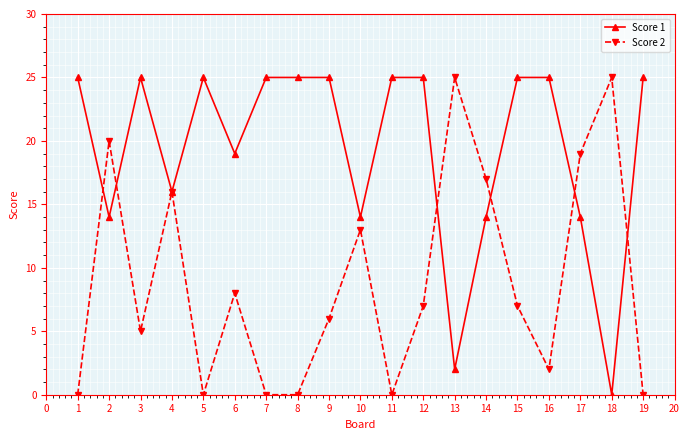

What is the maximum value shown in the chart?

25